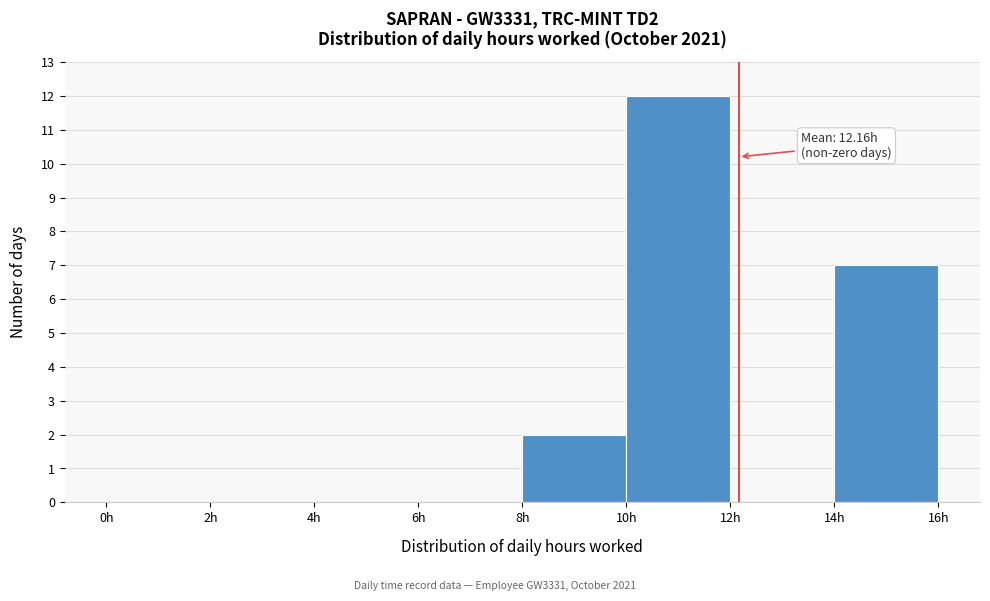

Which range on the x-axis has the tallest bar?

10 to 12